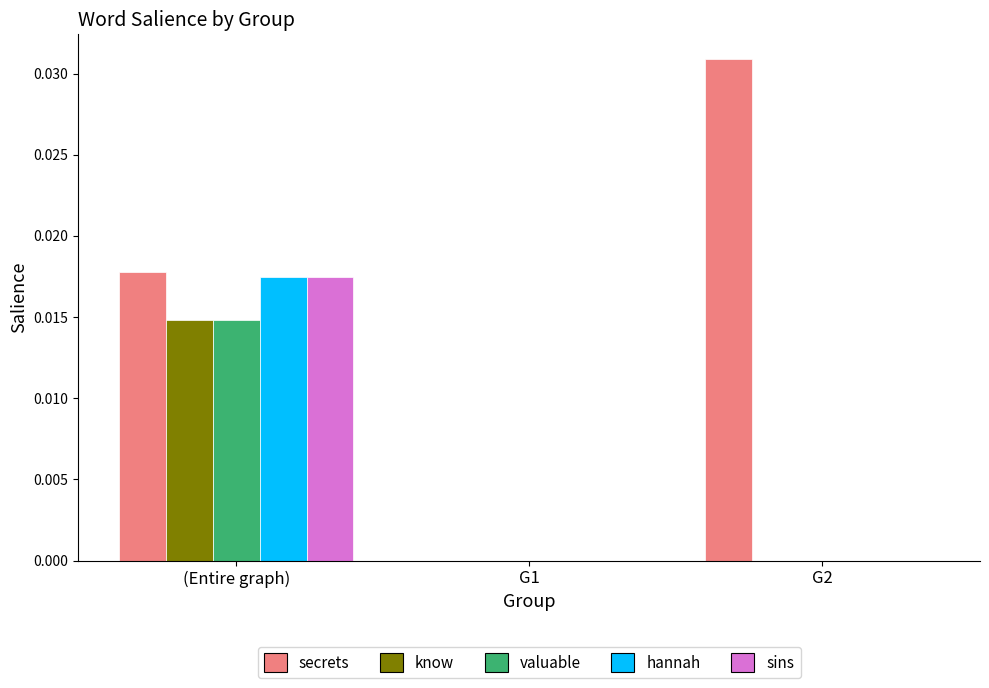

Which series has the largest total across all categories?

secrets